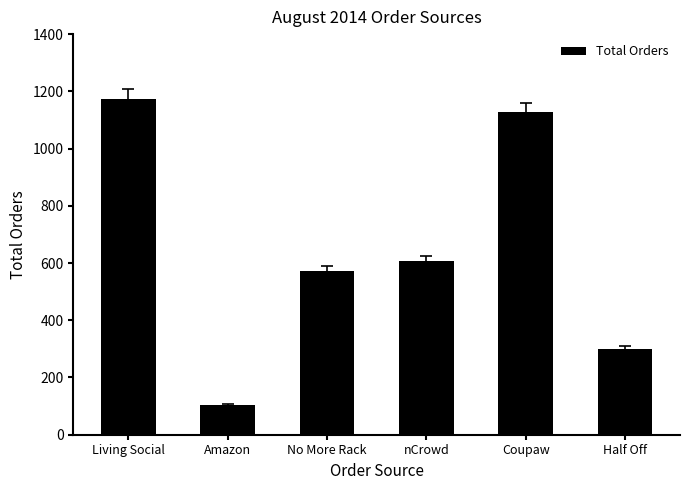

At which category does the chart reach its minimum across all series?

Amazon